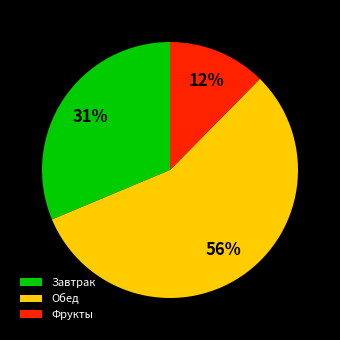

Do Завтрак and Обед together represent more than half of the pie?

Yes